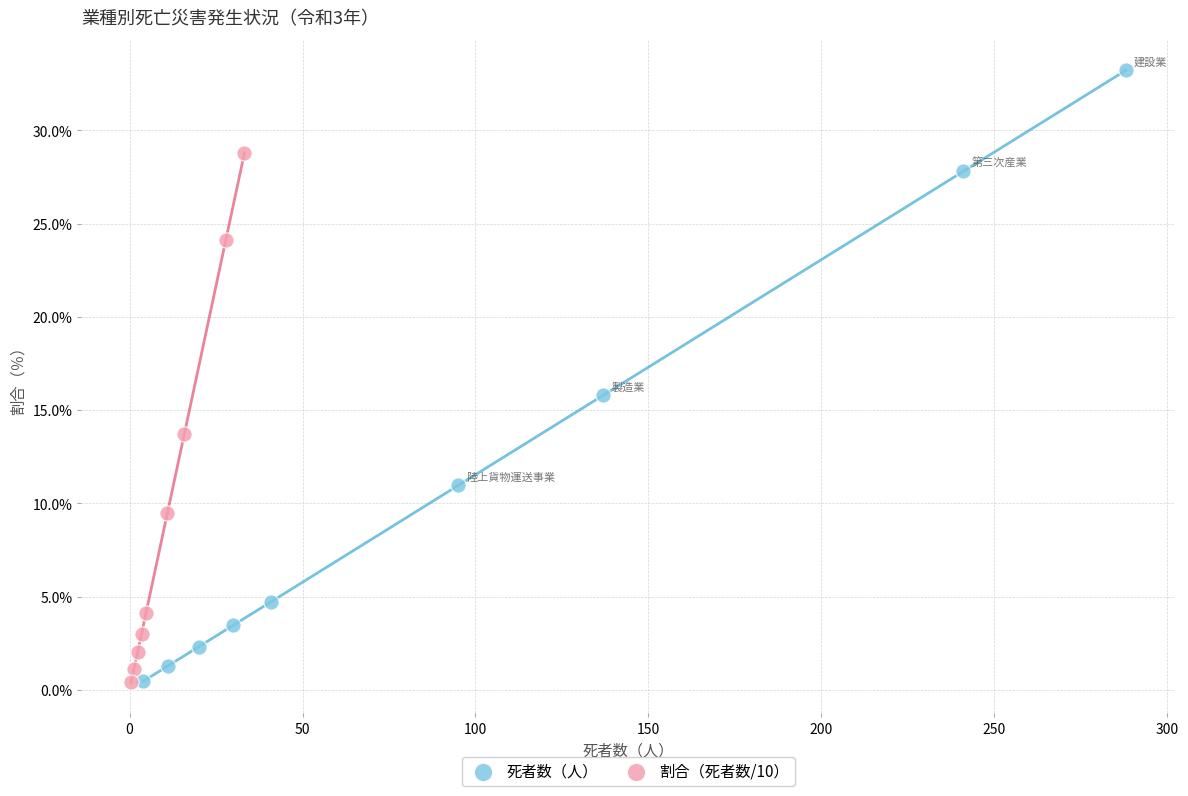

Which series has the widest spread of Y values?

死者数（人）